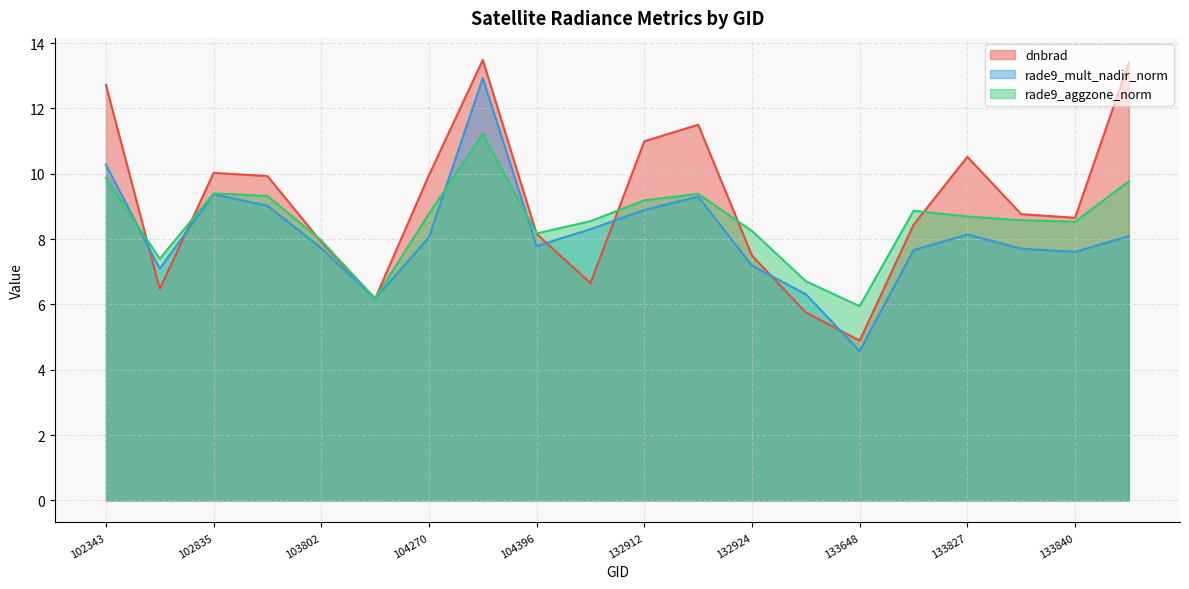

Reading left to right, what are all the values shown in this chart?

dnbrad: 12.7	6.5	10.0	9.9	7.9	6.2	10.0	13.5	8.2	6.6	11.0	11.5	7.5	5.8	4.9	8.4	10.5	8.8	8.6	13.4
rade9_mult_nadir_norm: 10.3	7.1	9.4	9.0	7.7	6.2	8.1	12.9	7.8	8.3	8.9	9.3	7.2	6.3	4.6	7.7	8.1	7.7	7.6	8.1
rade9_aggzone_norm: 9.9	7.4	9.4	9.3	8.0	6.2	8.8	11.2	8.2	8.5	9.2	9.4	8.2	6.7	5.9	8.9	8.7	8.6	8.5	9.8